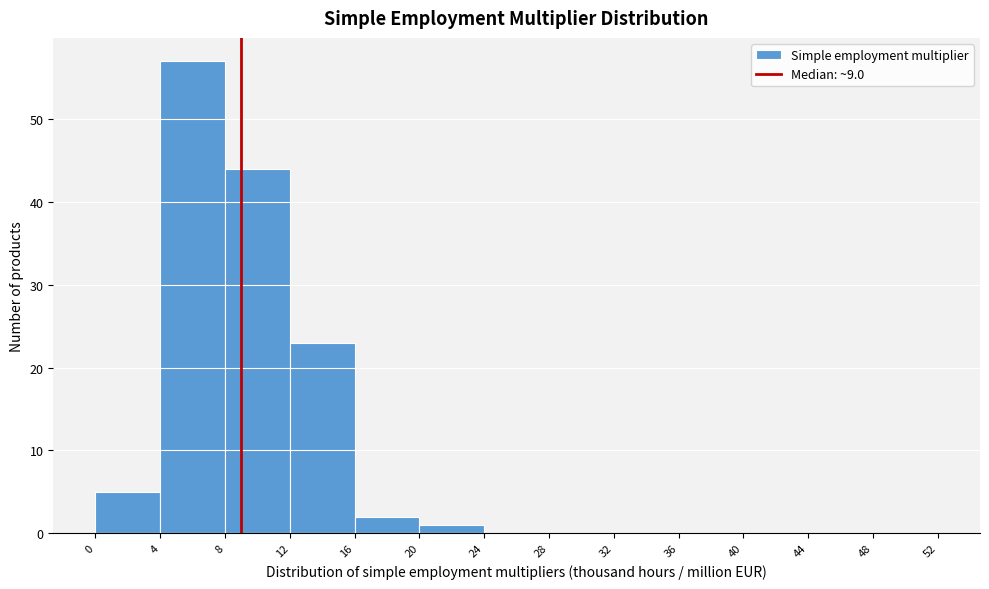

Which range on the x-axis has the tallest bar?

4 to 8